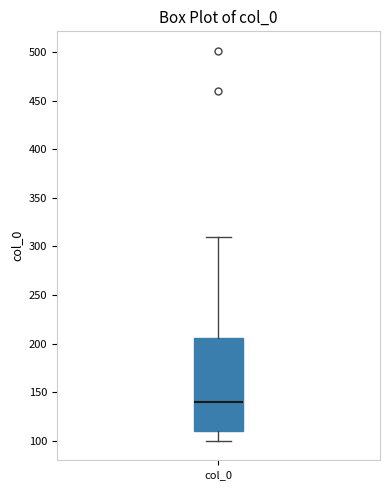

Transcribe this box plot: give where the median line is, the range the box spans, and where the two whiskers end, as read against the y-axis. The values are not printed on the chart, so give them approximately, as read against the axis.

median 140, box 110 to 205, whiskers 100 to 310